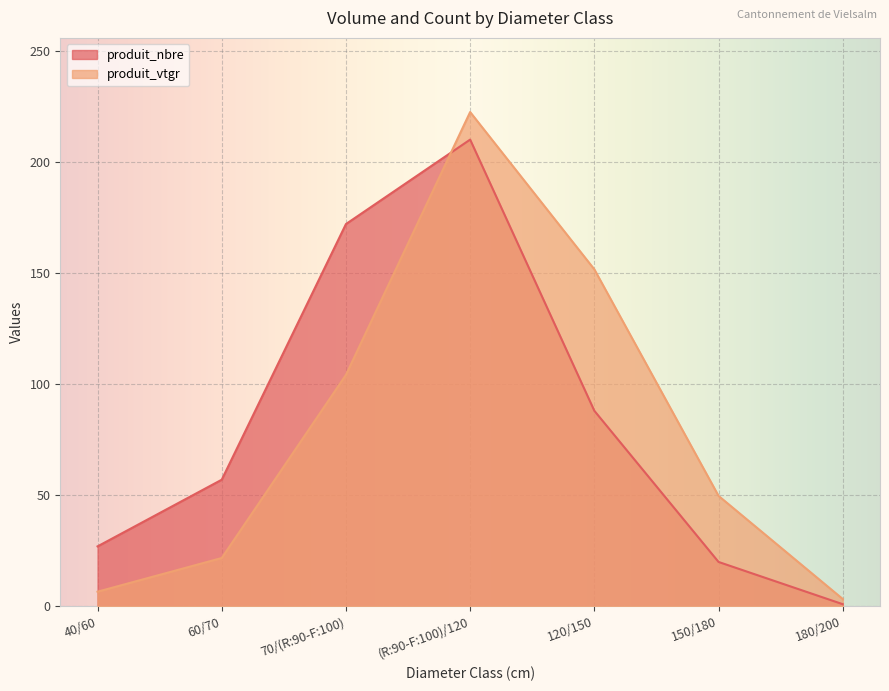

Reading left to right, list all the values displayed in this chart.

produit_nbre: 27.0	57.0	172.0	210.0	88.0	20.0	1.0
produit_vtgr: 6.6	21.8	104.2	222.4	151.6	49.7	3.3